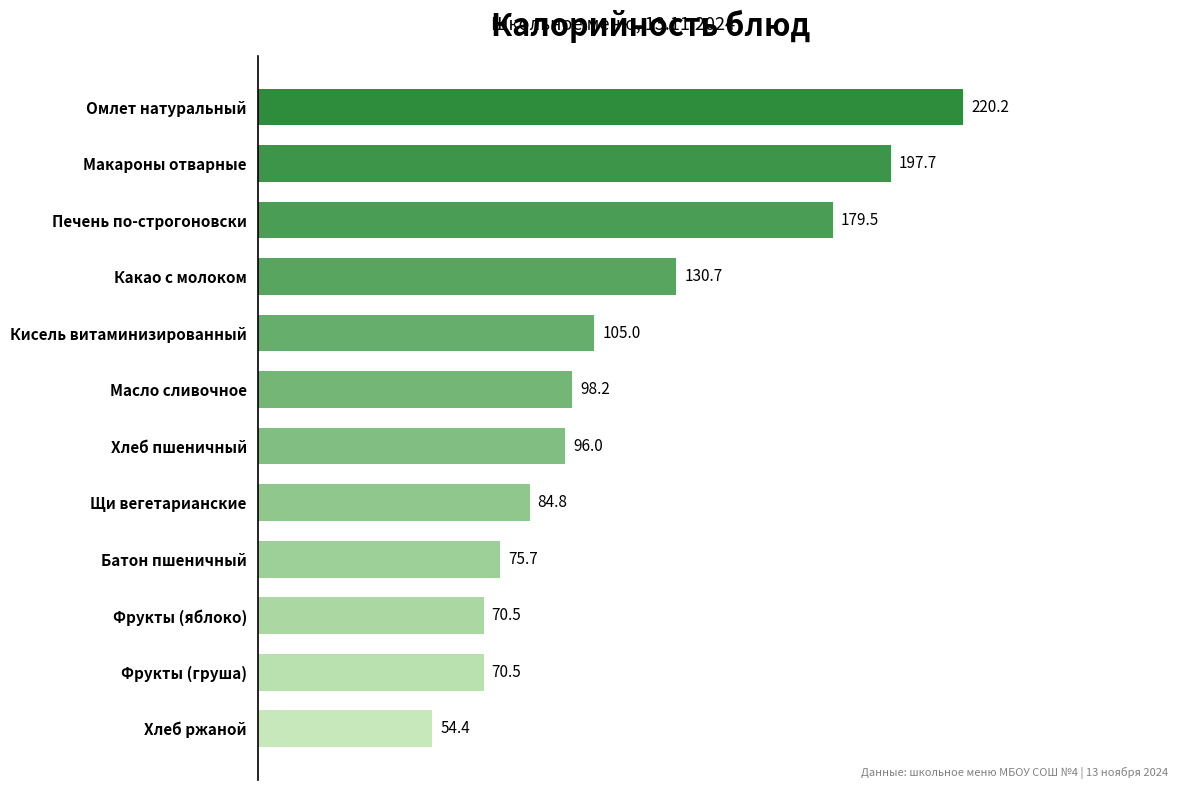

True or false: the data shows 108.0 at Фрукты (яблоко).

False